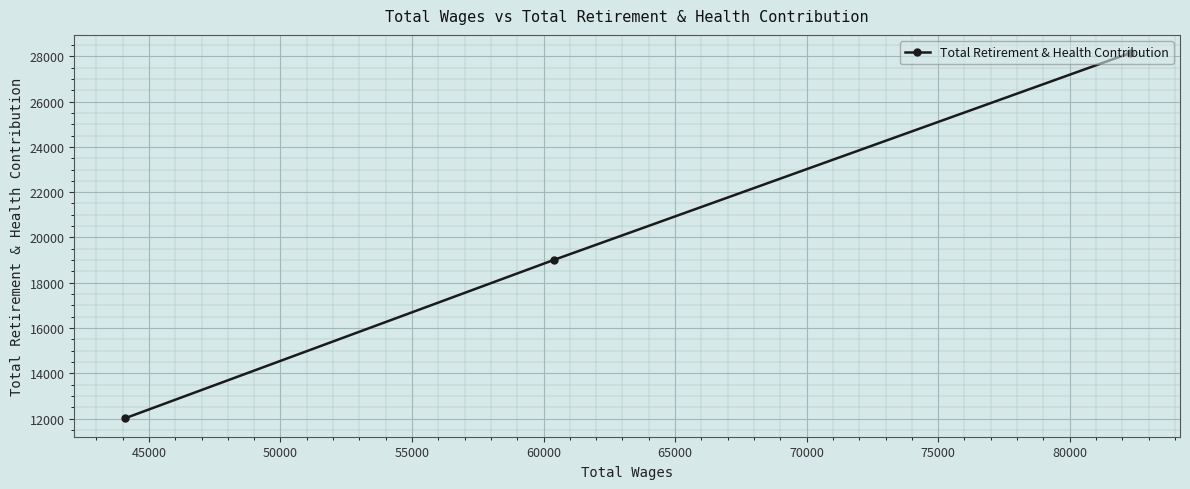

What is the minimum value shown in the chart?

12010